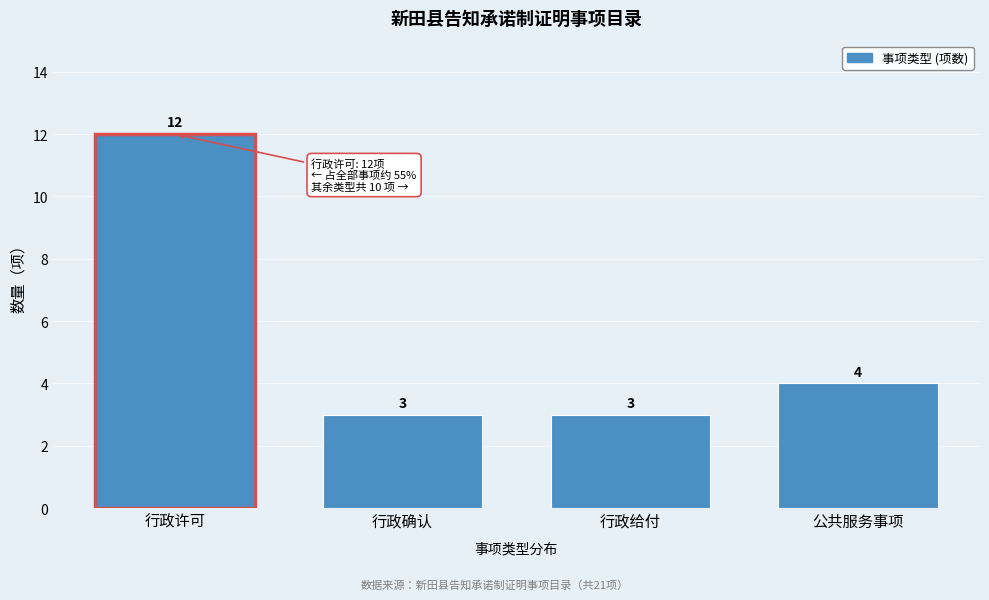

Reading right to left, extract all data points from this chart.

4	3	3	12